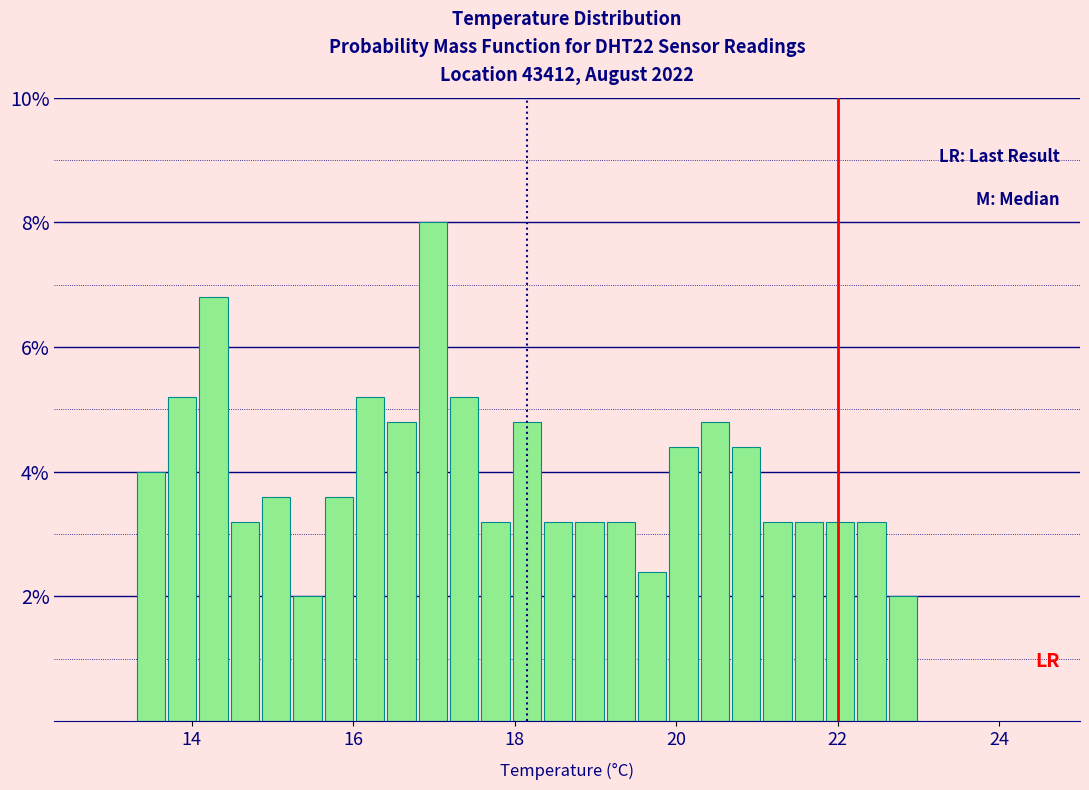

Read against the x-axis, roughly where is the centre of the tallest bar?

17.0